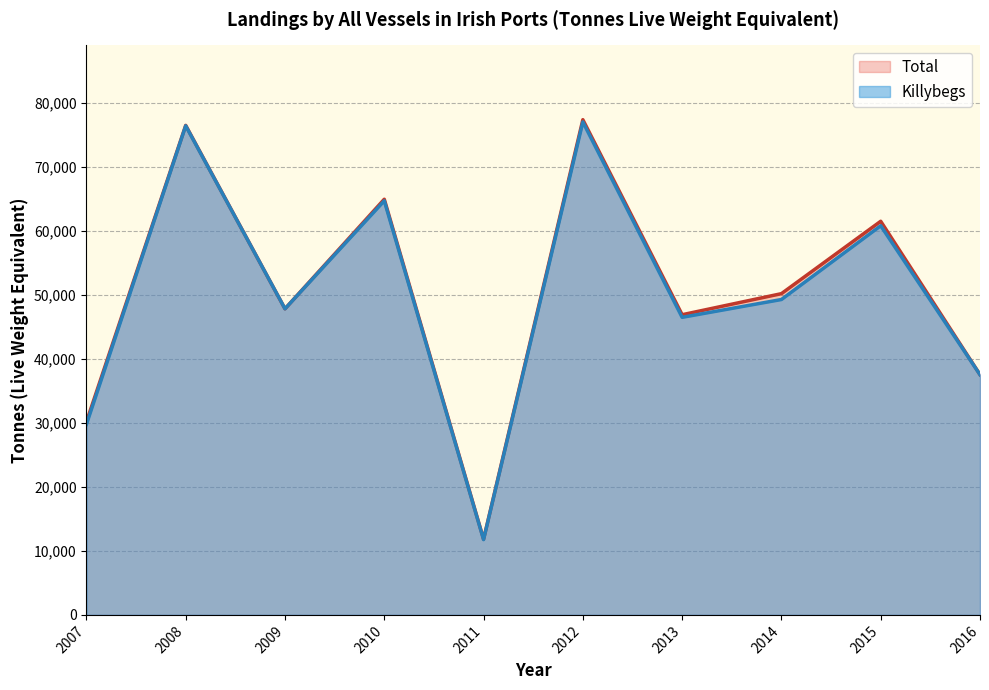

True or false: Killybegs and Total intersect in this chart.

False